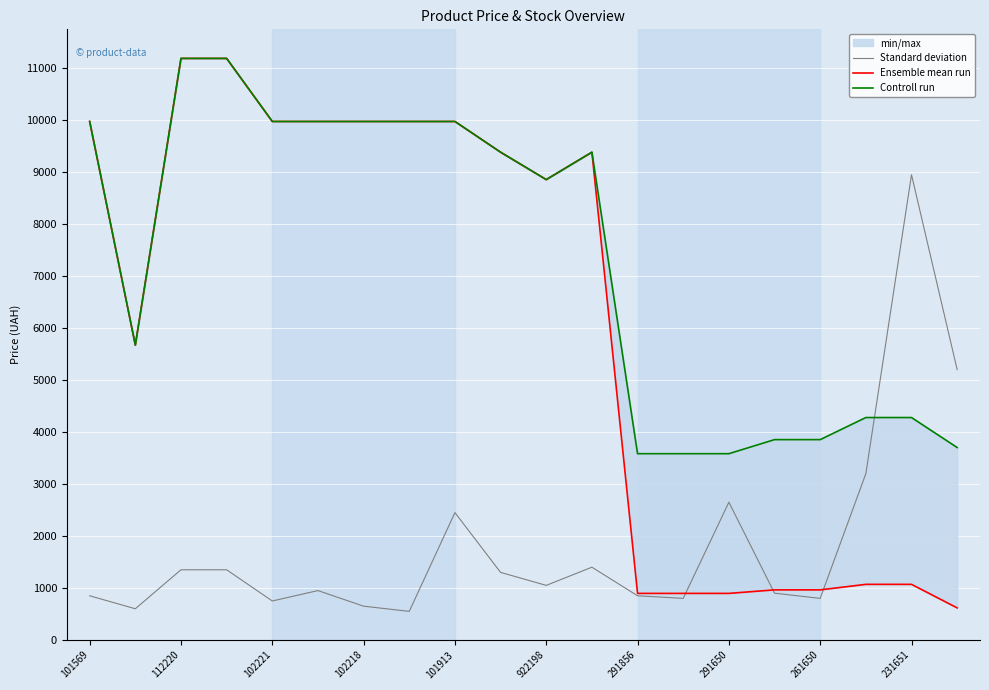

What is the maximum value for Standard deviation?

8950